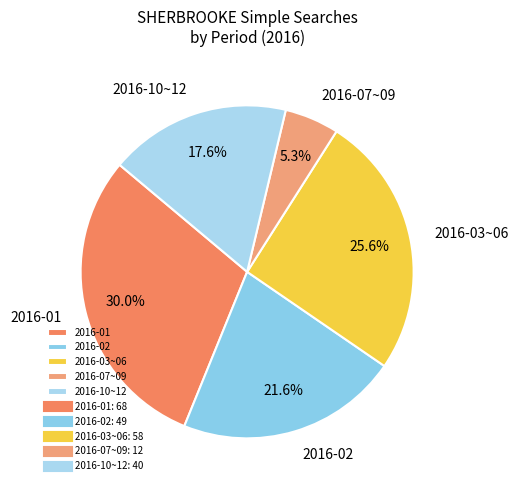

Which has a higher value, 2016-10~12 or 2016-02?

2016-02